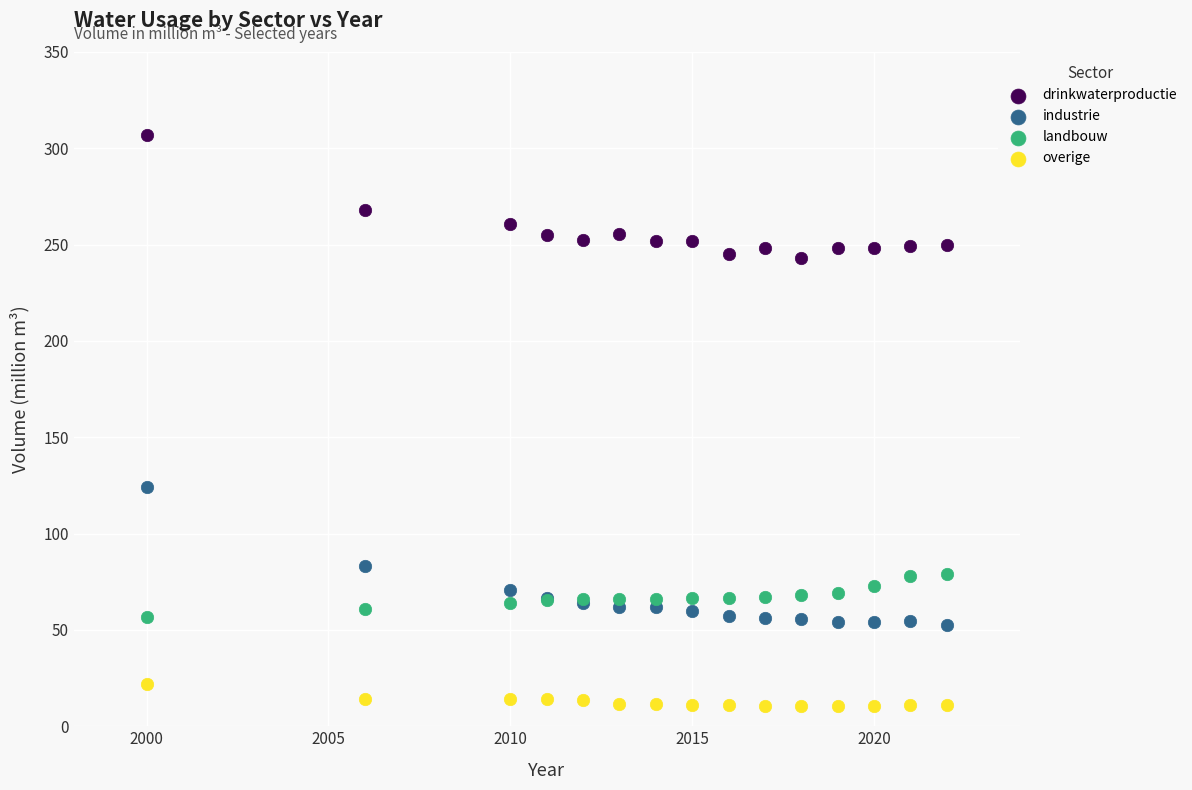

Which series reaches the maximum Y coordinate?

drinkwaterproductie